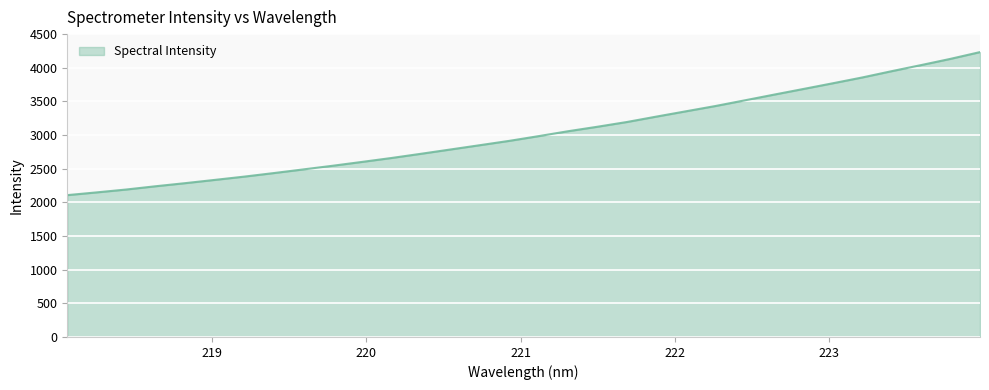

The chart shows a value of 2543.7 at 219.7801. True or false?

True